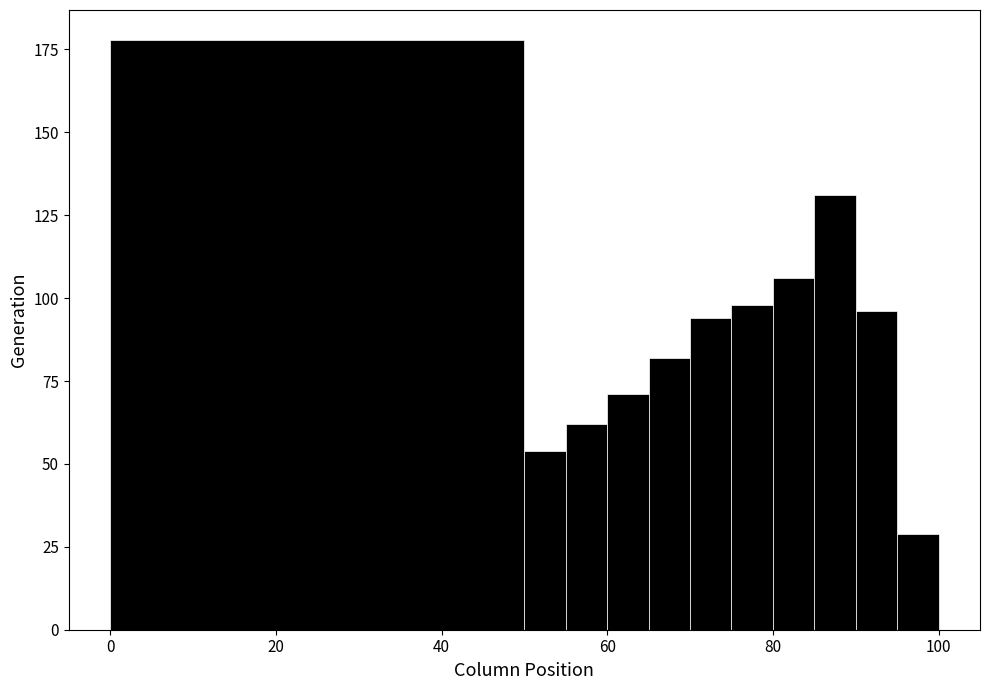

Read against the x-axis, roughly where is the centre of the tallest bar?

26